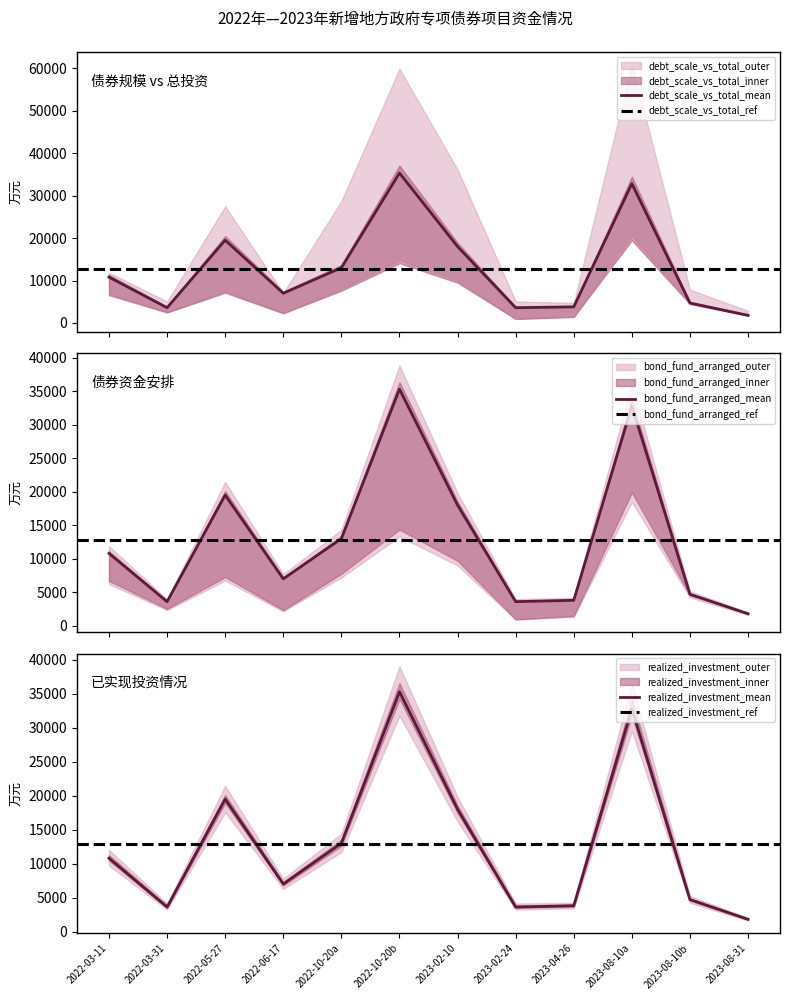

What is the lowest value of the debt_scale_vs_total_mean series?

1800